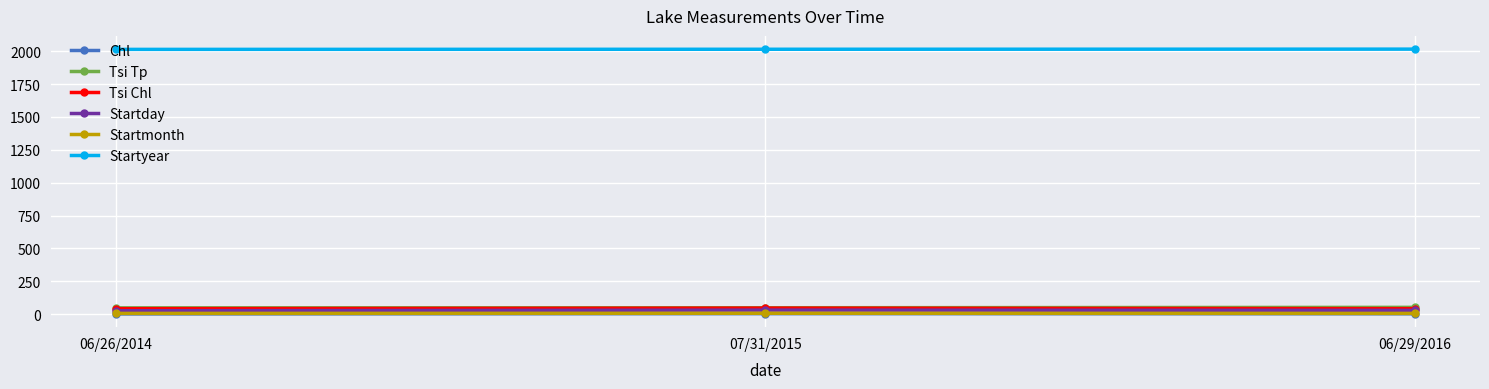

At how many categories does at least one series exceed 151?

3